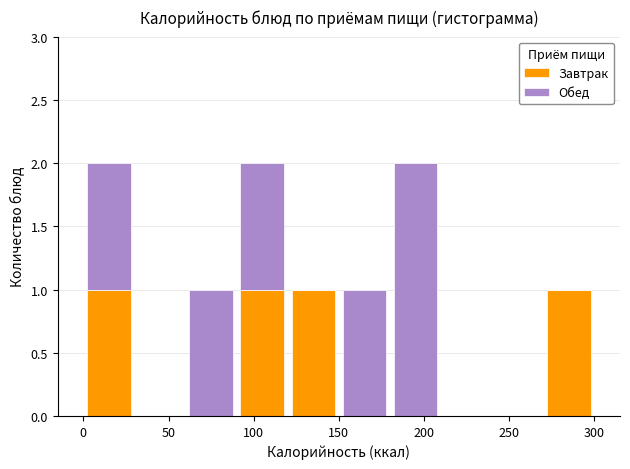

What is the total height of the stacked bar covering 270 to 300 on the x-axis? The values are not printed on the chart, so give them approximately, as read against the axis.

1